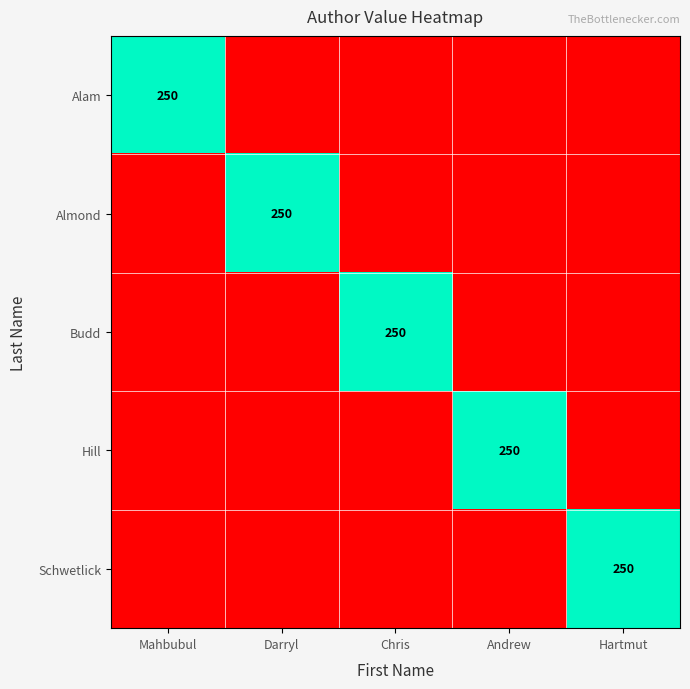

What is the total value across all series at Darryl?

250